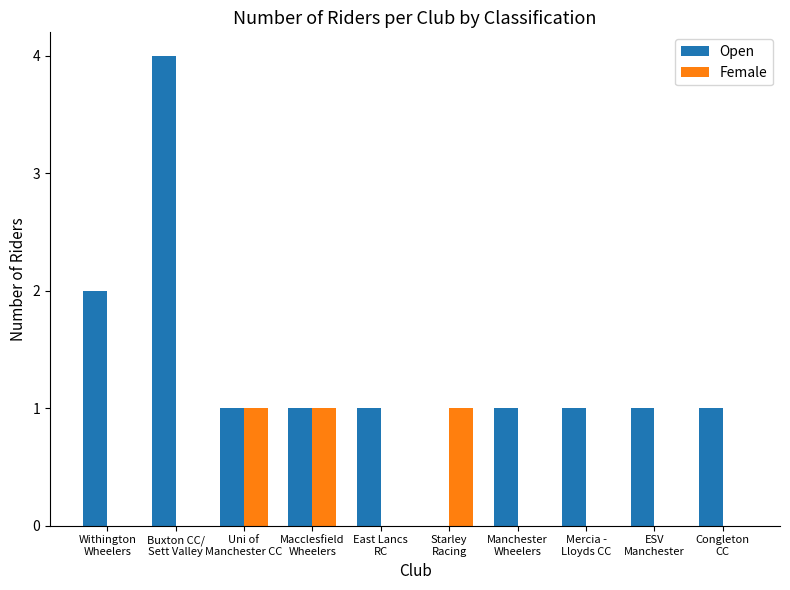

Reading left to right, transcribe all the data shown in this chart.

Open: Withington
Wheelers=2	Buxton CC/
Sett Valley=4	Uni of
Manchester CC=1	Macclesfield
Wheelers=1	East Lancs
RC=1	Starley
Racing=0	Manchester
Wheelers=1	Mercia -
Lloyds CC=1	ESV
Manchester=1	Congleton
CC=1
Female: Withington
Wheelers=0	Buxton CC/
Sett Valley=0	Uni of
Manchester CC=1	Macclesfield
Wheelers=1	East Lancs
RC=0	Starley
Racing=1	Manchester
Wheelers=0	Mercia -
Lloyds CC=0	ESV
Manchester=0	Congleton
CC=0